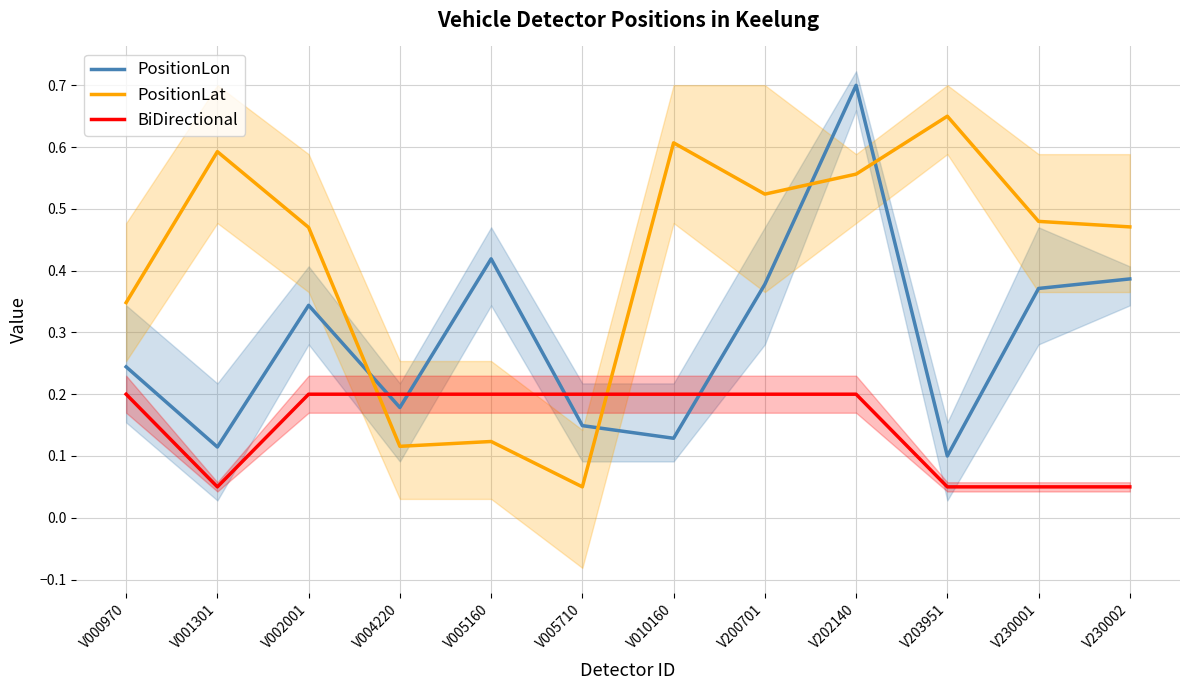

At which category is the sum across all series the highest?

V202140